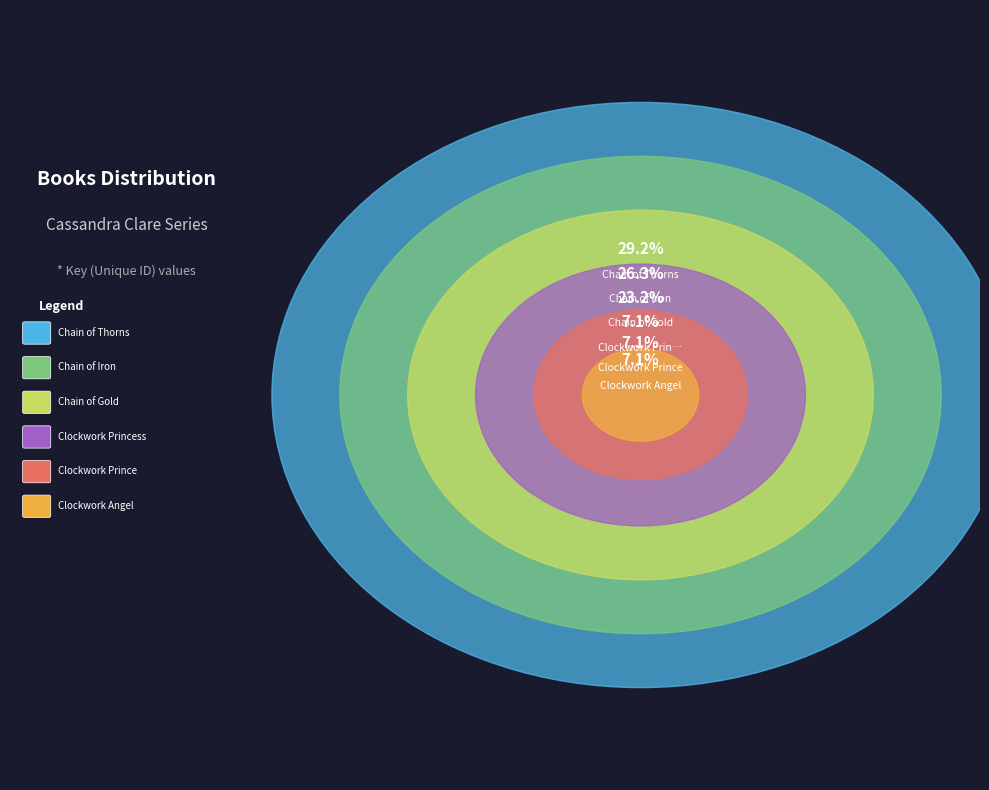

Count the number of slices in the pie.

6